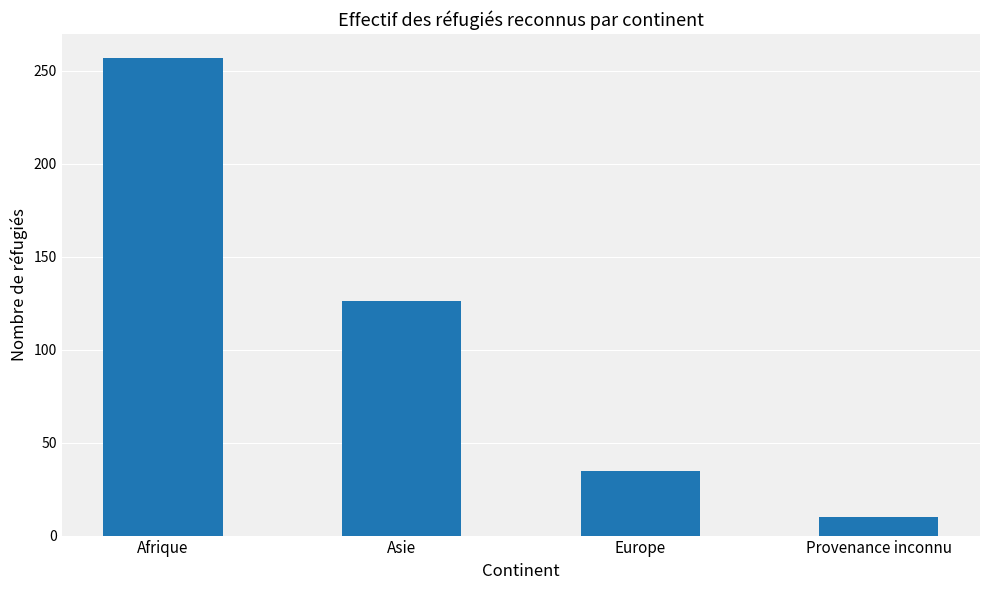

Approximately how many times larger is the value at Asie compared to Afrique?

0.5